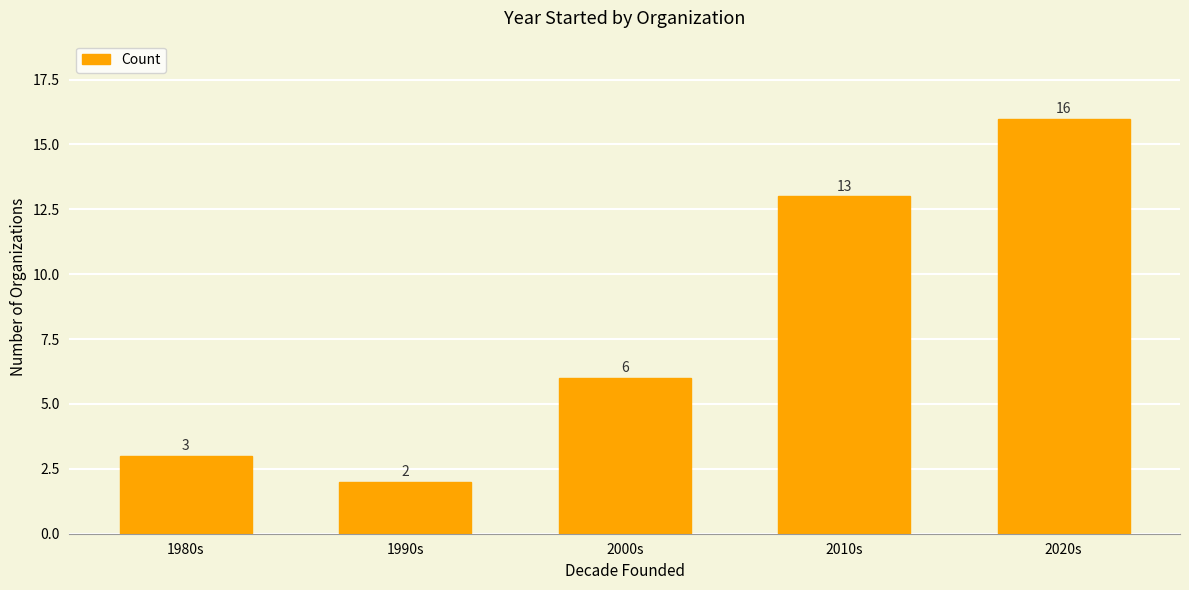

What is the sum of the values at 1990s and 2020s?

18